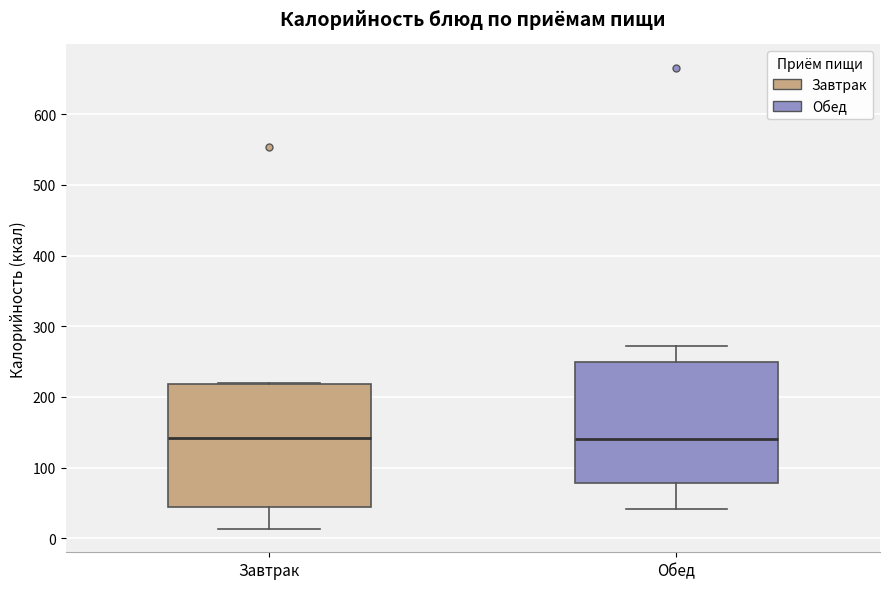

Reading left to right, read every box against the y-axis: the position of its median line, the range the box covers, and the ends of its whiskers. The values are not printed on the chart, so give them approximately, as read against the axis.

Завтрак: median 140, box 50 to 220, whiskers 10 to 220
Обед: median 140, box 80 to 250, whiskers 40 to 270